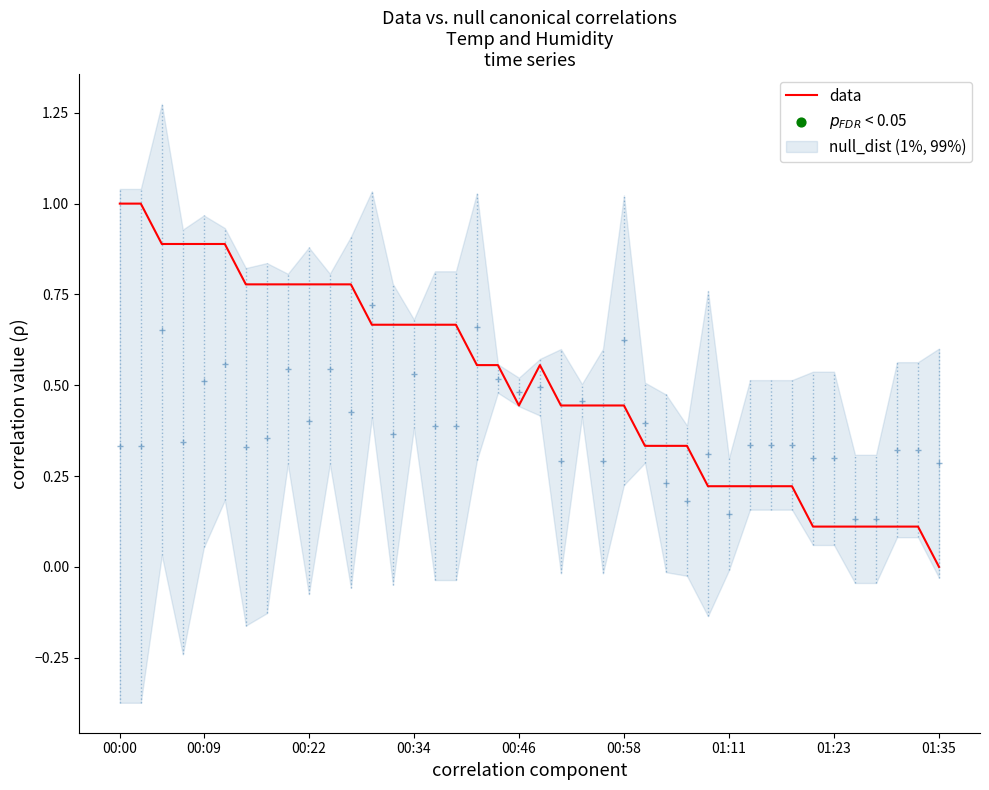

The data series shows 0.7 at 00:46. True or false?

False